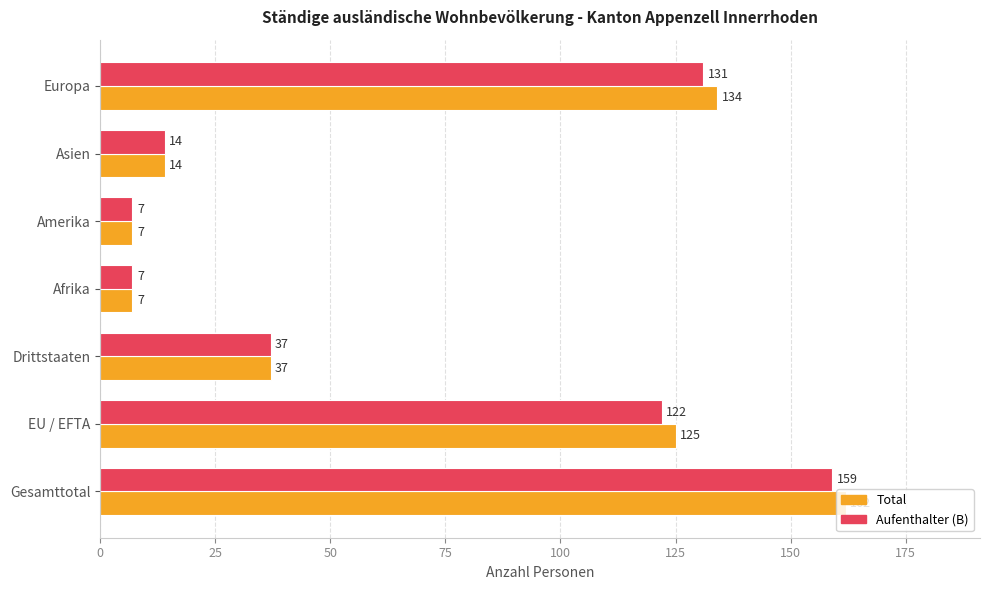

At EU / EFTA, list the series in order from smallest to largest.

Aufenthalter (B), Total